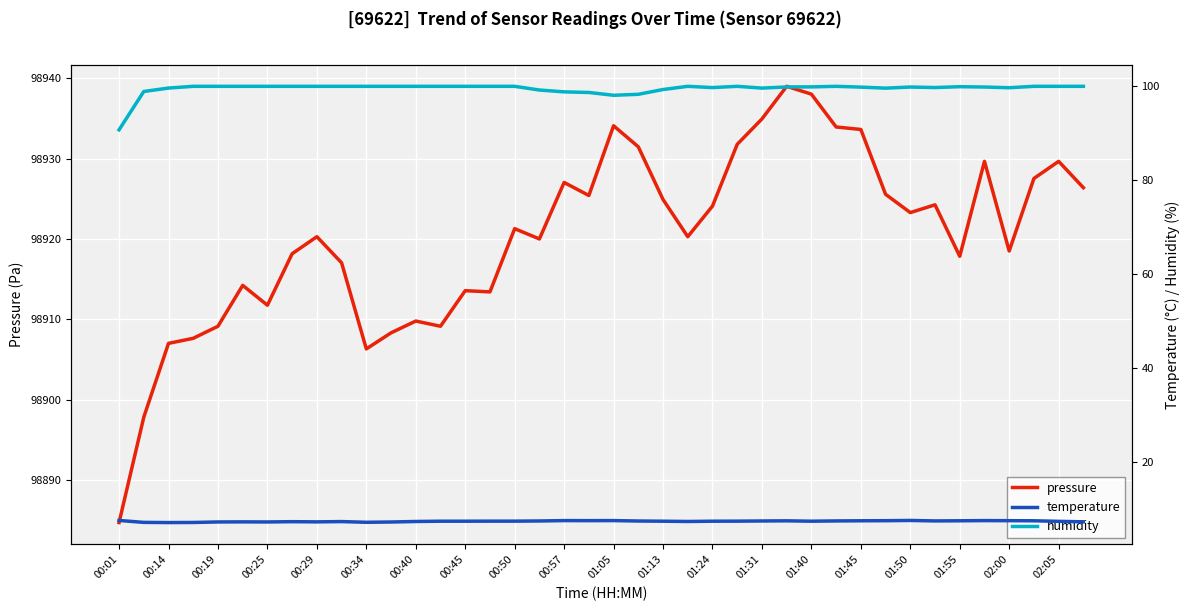

What is the lowest value of the pressure series?

98884.7